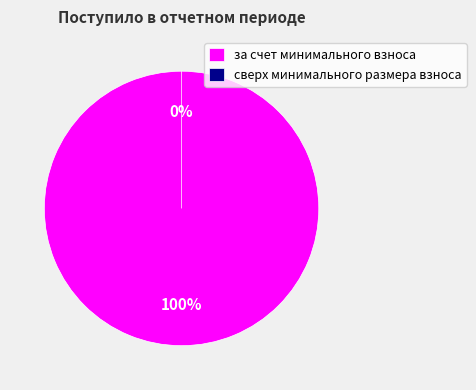

Is it true that за счет минимального взноса is 99% of the pie?

False